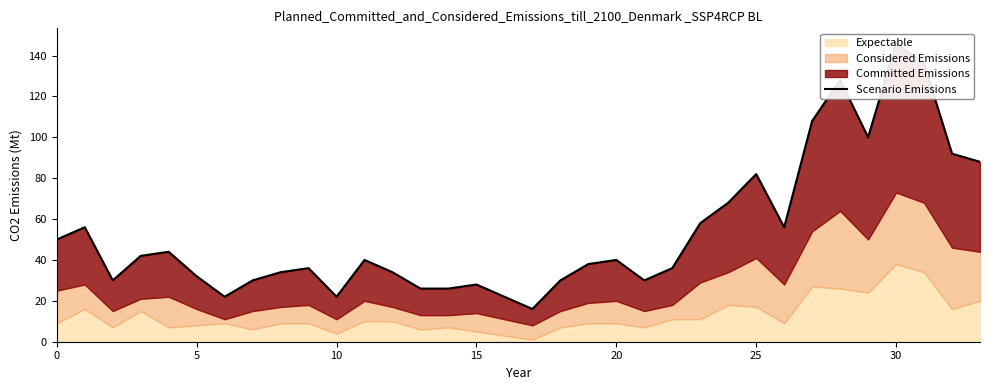

Does the chart have visible grid lines?

No